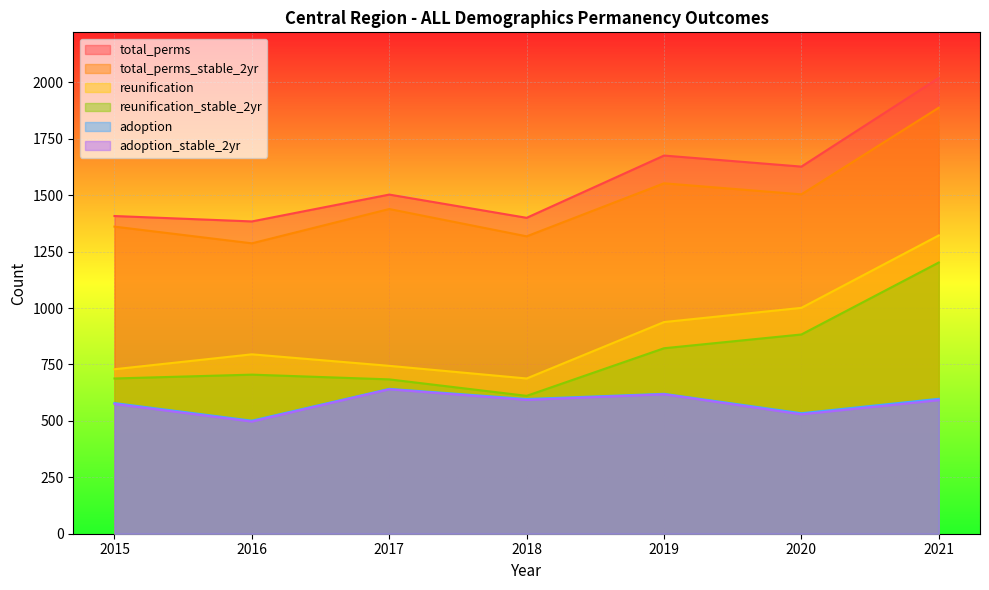

Read the total_perms value at 2018, to the nearest 10.

1400